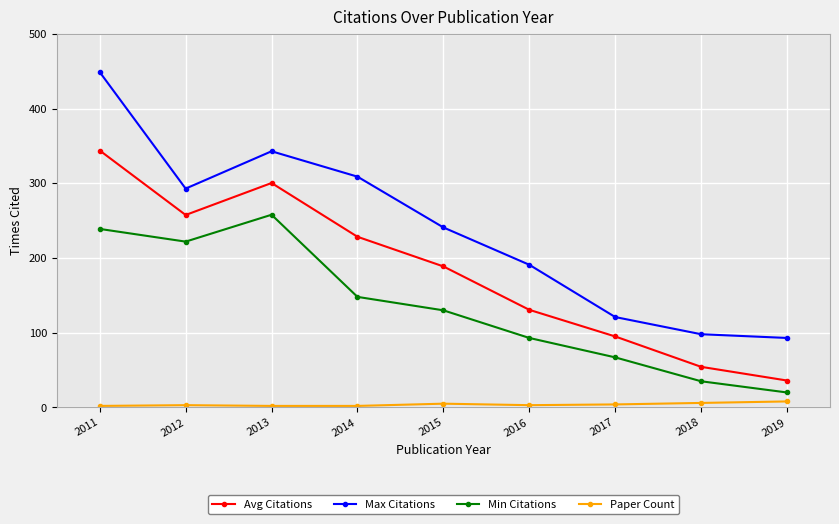

What is the total value across all series at 2015?

564.8